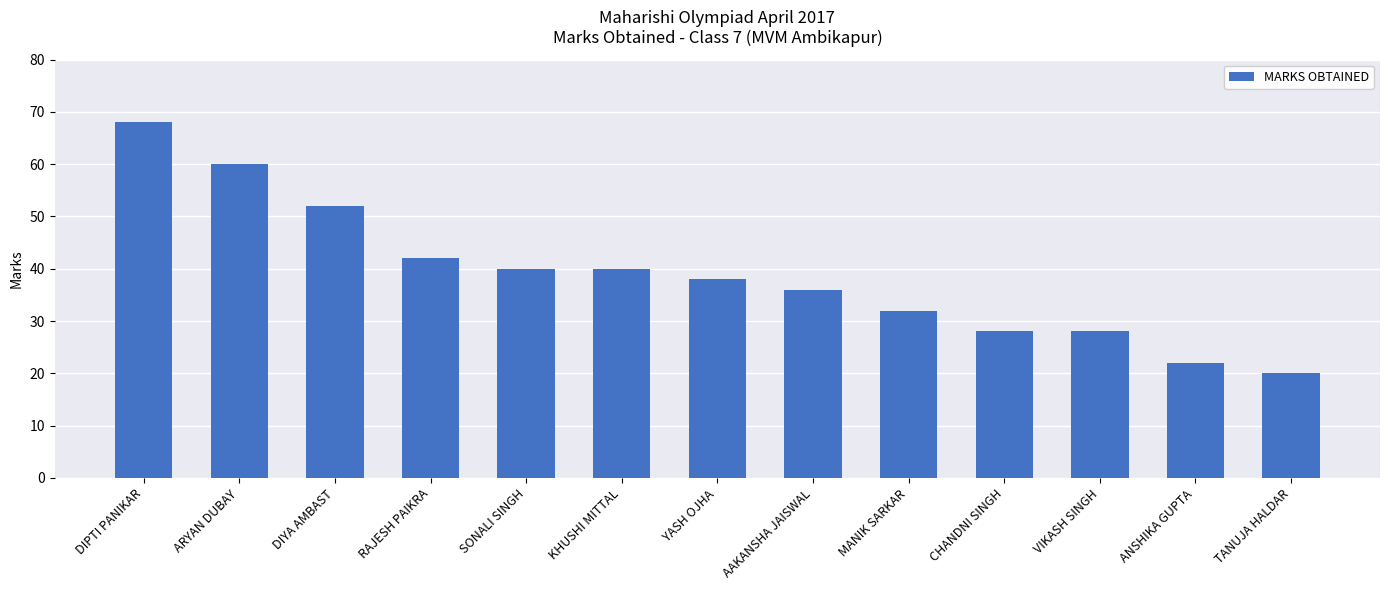

What position from the left is MANIK SARKAR?

9